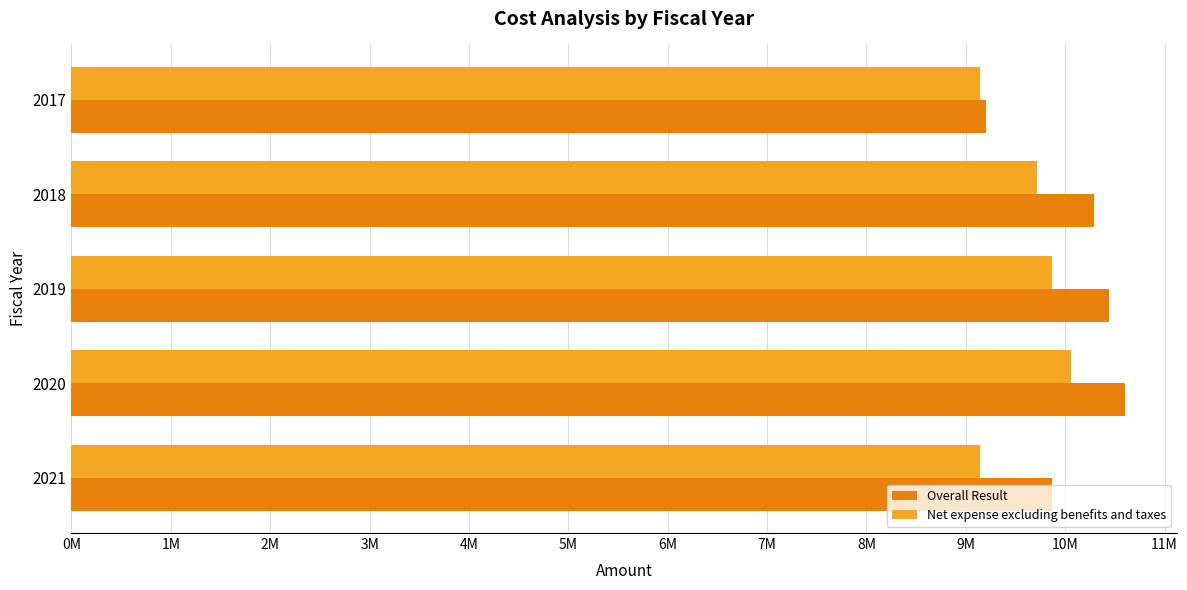

Reading left to right, what are all the values shown in this chart?

Overall Result: 9206387.3	10293732.3	10442339.8	10597064.2	9867298.3
Net expense excluding benefits and taxes: 9141287.7	9720156.1	9867298.3	10062257.4	9141287.7